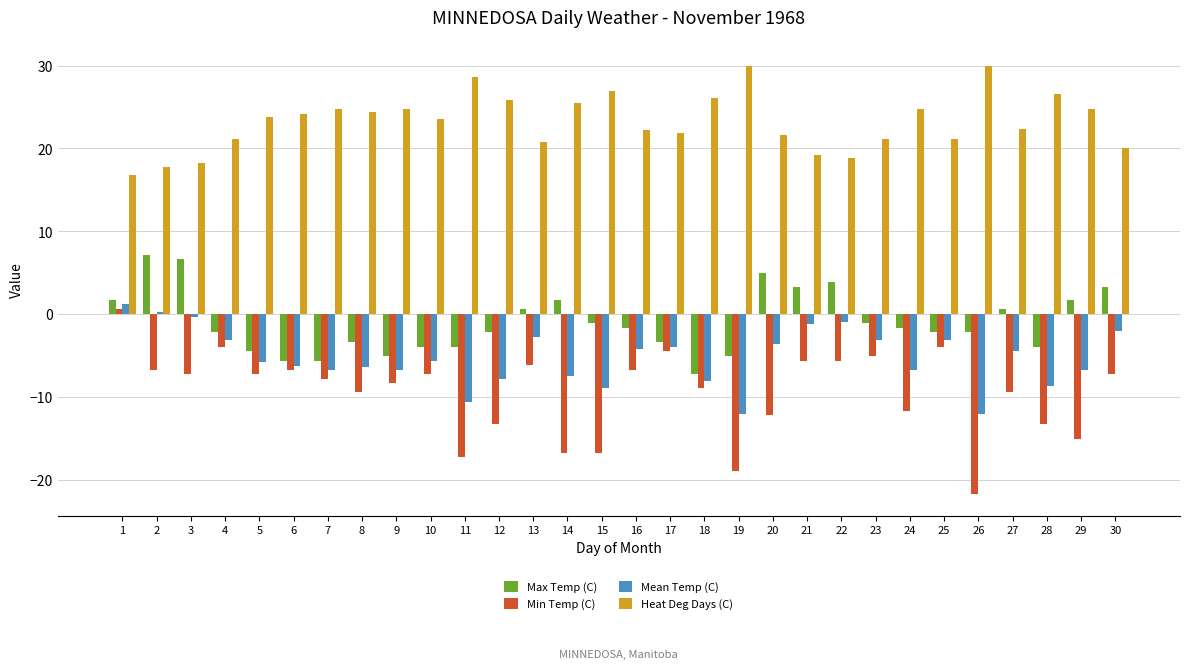

Which series has the largest total across all categories?

Heat Deg Days (C)